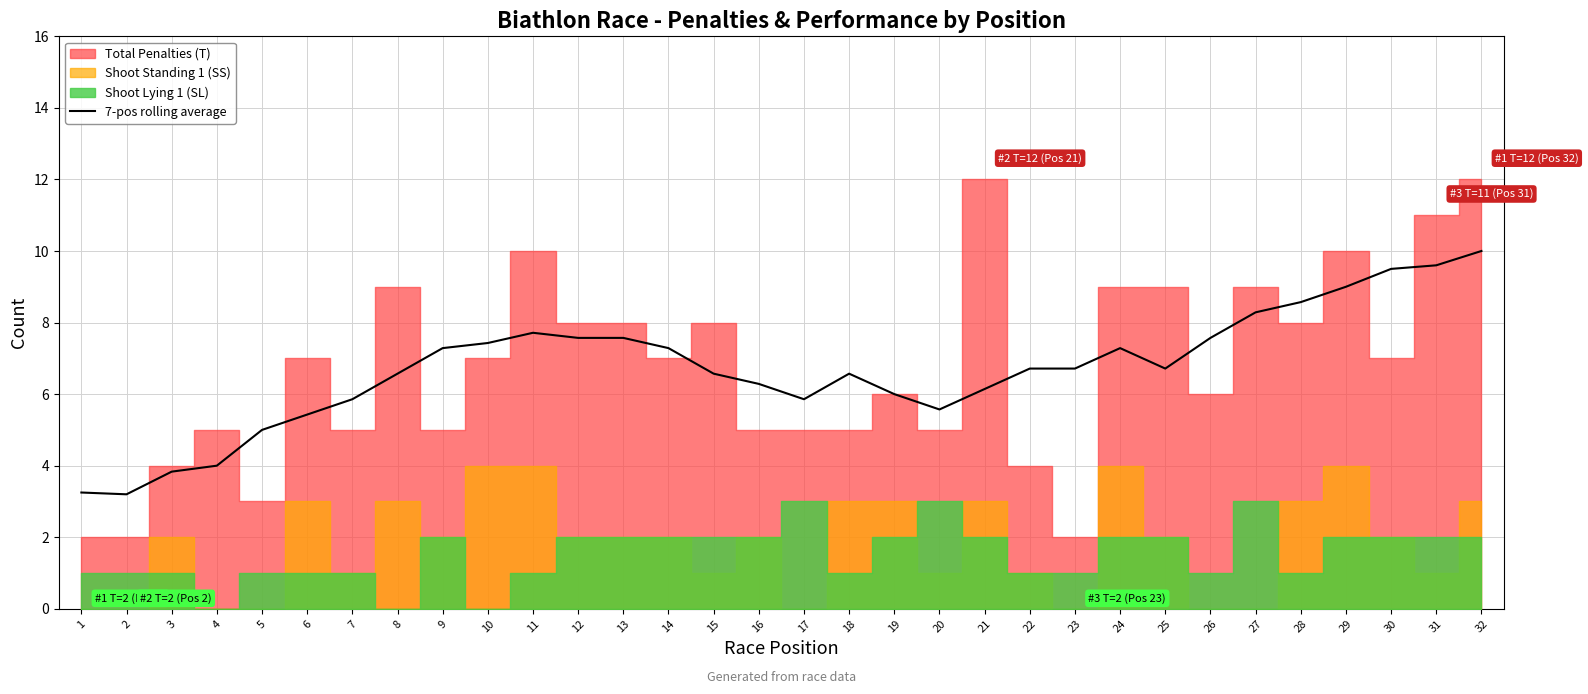

Which category has the highest value in the 7-pos rolling average series?

32